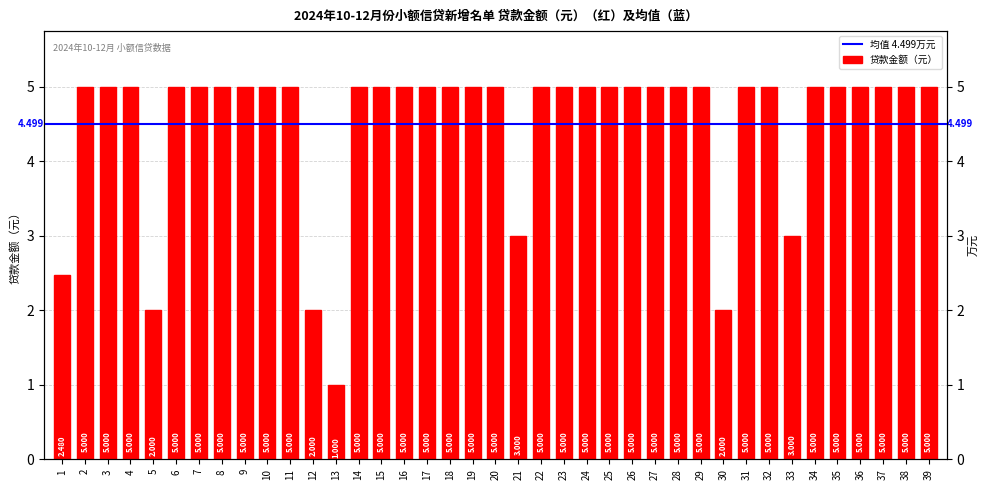

Reading left to right, extract all data points from this chart.

1=2.5	2=5.0	3=5.0	4=5.0	5=2.0	6=5.0	7=5.0	8=5.0	9=5.0	10=5.0	11=5.0	12=2.0	13=1.0	14=5.0	15=5.0	16=5.0	17=5.0	18=5.0	19=5.0	20=5.0	21=3.0	22=5.0	23=5.0	24=5.0	25=5.0	26=5.0	27=5.0	28=5.0	29=5.0	30=2.0	31=5.0	32=5.0	33=3.0	34=5.0	35=5.0	36=5.0	37=5.0	38=5.0	39=5.0